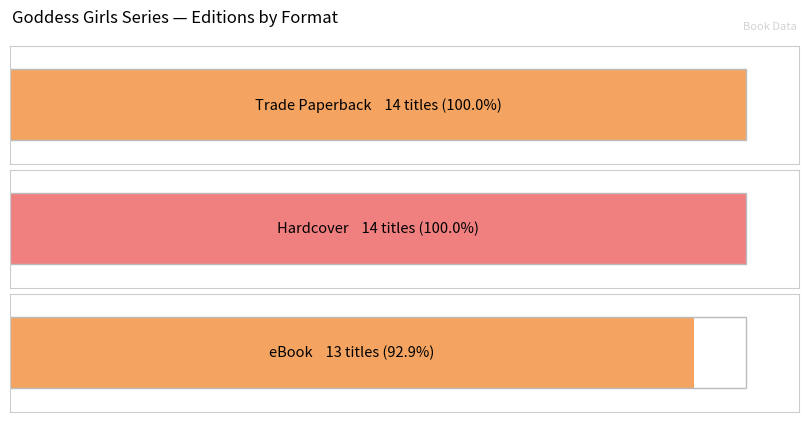

At 8, list the series in order from largest to smallest.

Trade Paperback, Hardcover, eBook